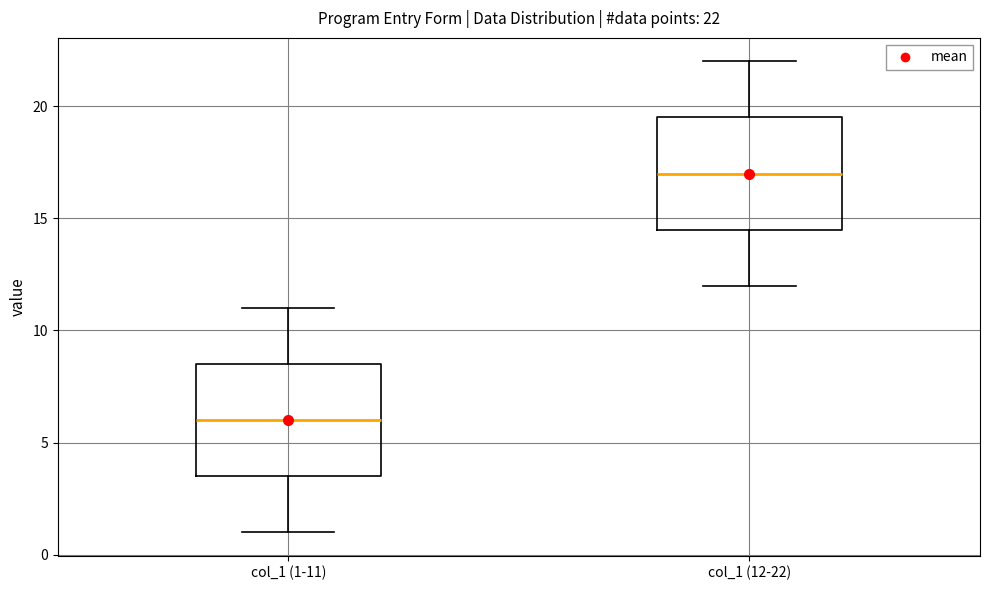

Which box has the lowest median line?

col_1 (1-11)